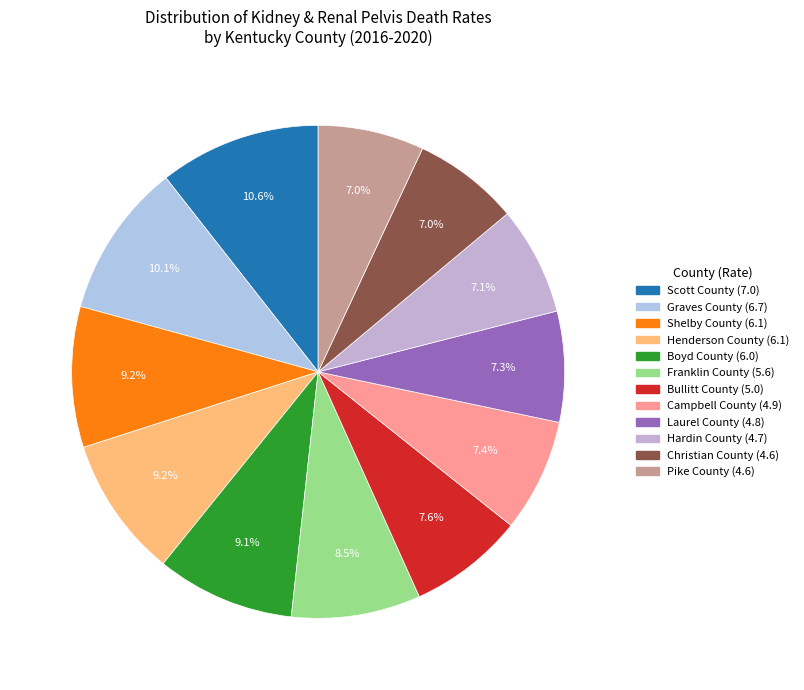

How many slices are in this pie chart?

12